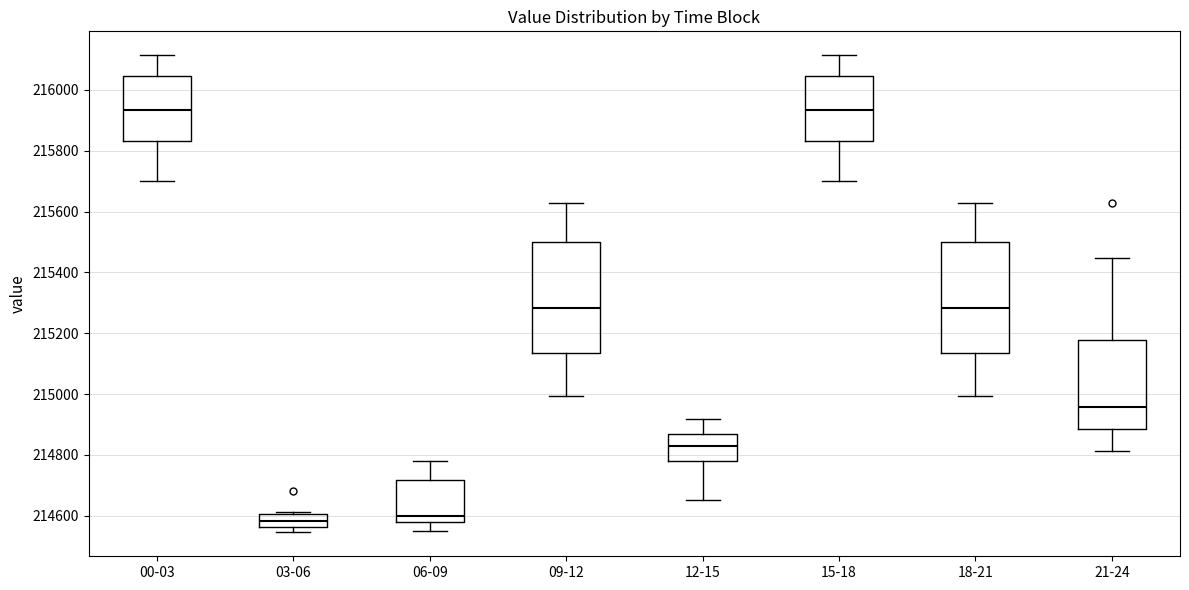

Reading left to right, transcribe this box plot: for each box, give where its median line is, the range the box spans, and where its two whiskers end, as read against the y-axis. The values are not printed on the chart, so give them approximately, as read against the axis.

00-03: median 215940, box 215840 to 216040, whiskers 215700 to 216120
03-06: median 214580, box 214560 to 214600, whiskers 214540 to 214620
06-09: median 214600, box 214580 to 214720, whiskers 214560 to 214780
09-12: median 215280, box 215140 to 215500, whiskers 215000 to 215620
12-15: median 214820, box 214780 to 214860, whiskers 214660 to 214920
15-18: median 215940, box 215840 to 216040, whiskers 215700 to 216120
18-21: median 215280, box 215140 to 215500, whiskers 215000 to 215620
21-24: median 214960, box 214880 to 215180, whiskers 214820 to 215440